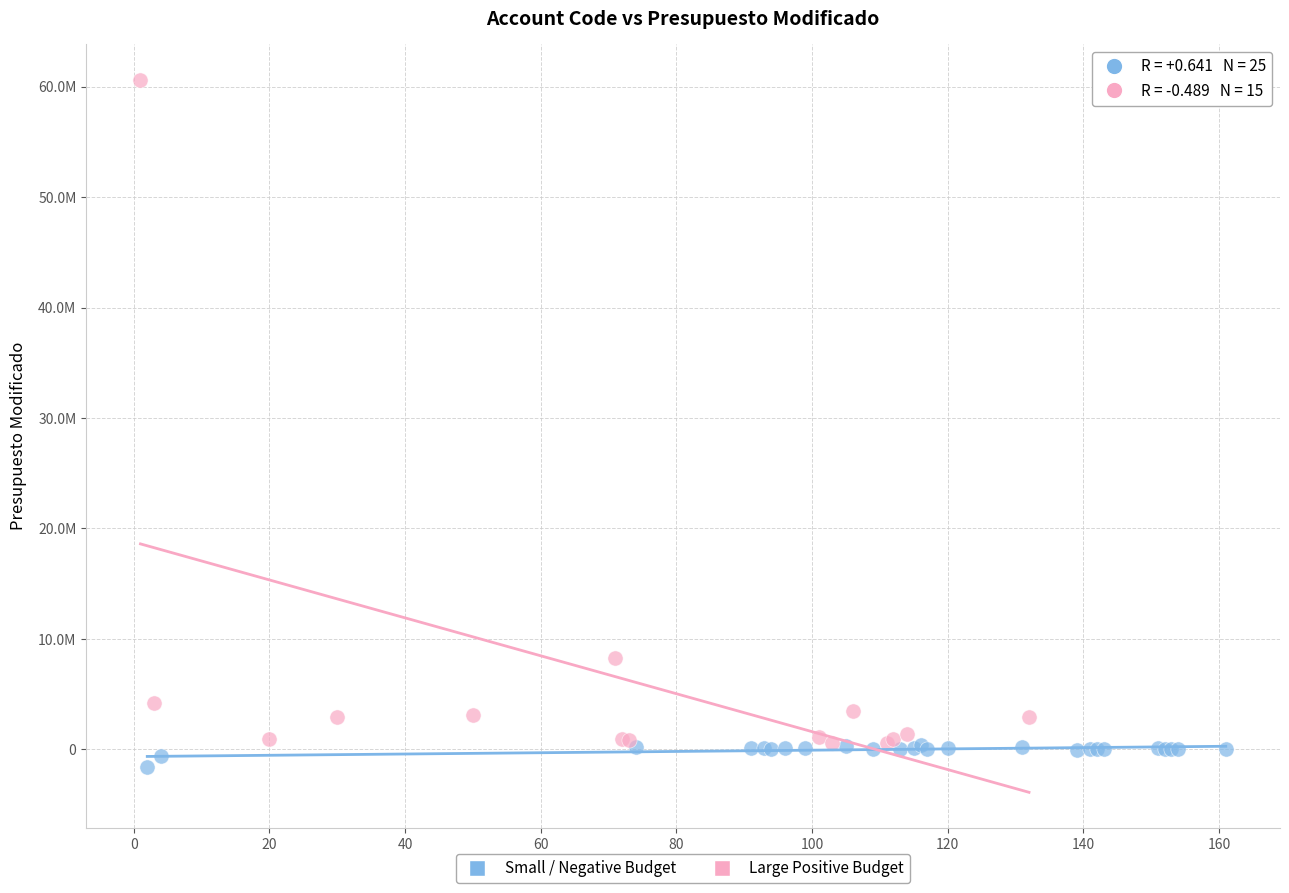

Which series has the widest spread of Y values?

Large Positive Budget